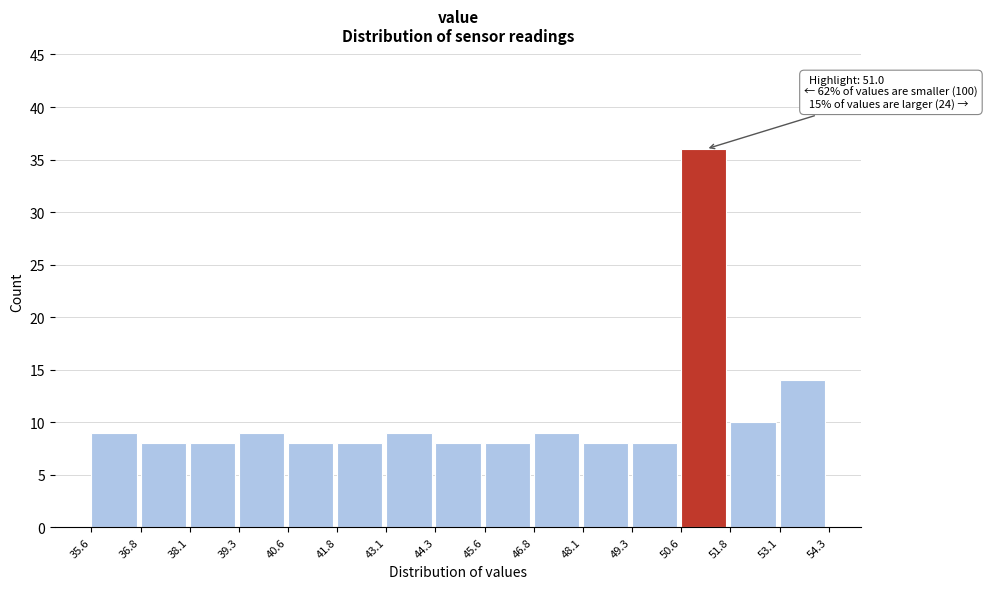

Which range on the x-axis has the tallest bar?

50.6 to 51.8